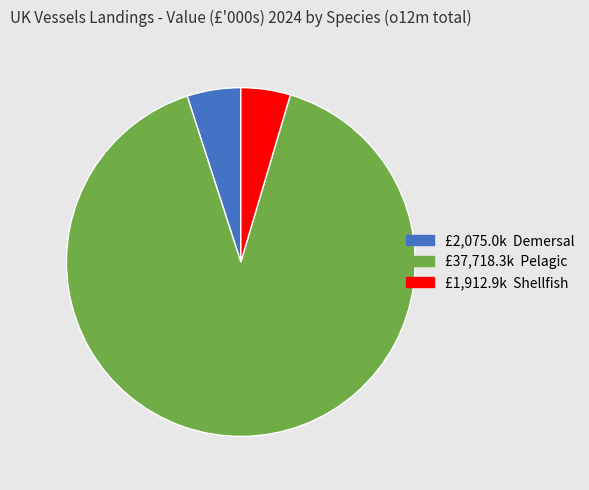

Does any single category account for the majority?

Yes